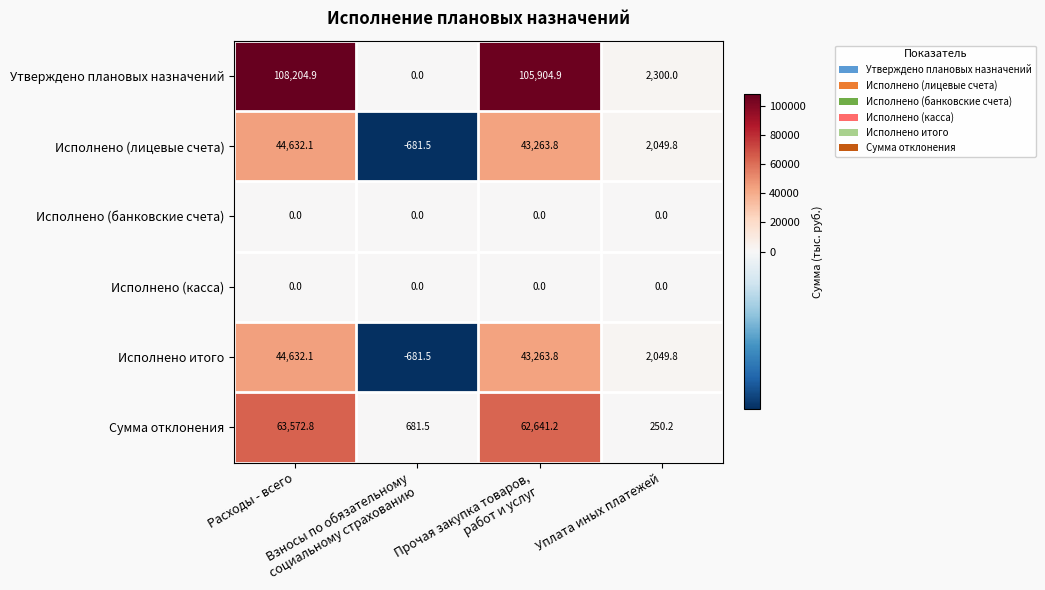

Which series has the largest total across all categories?

Утверждено плановых назначений